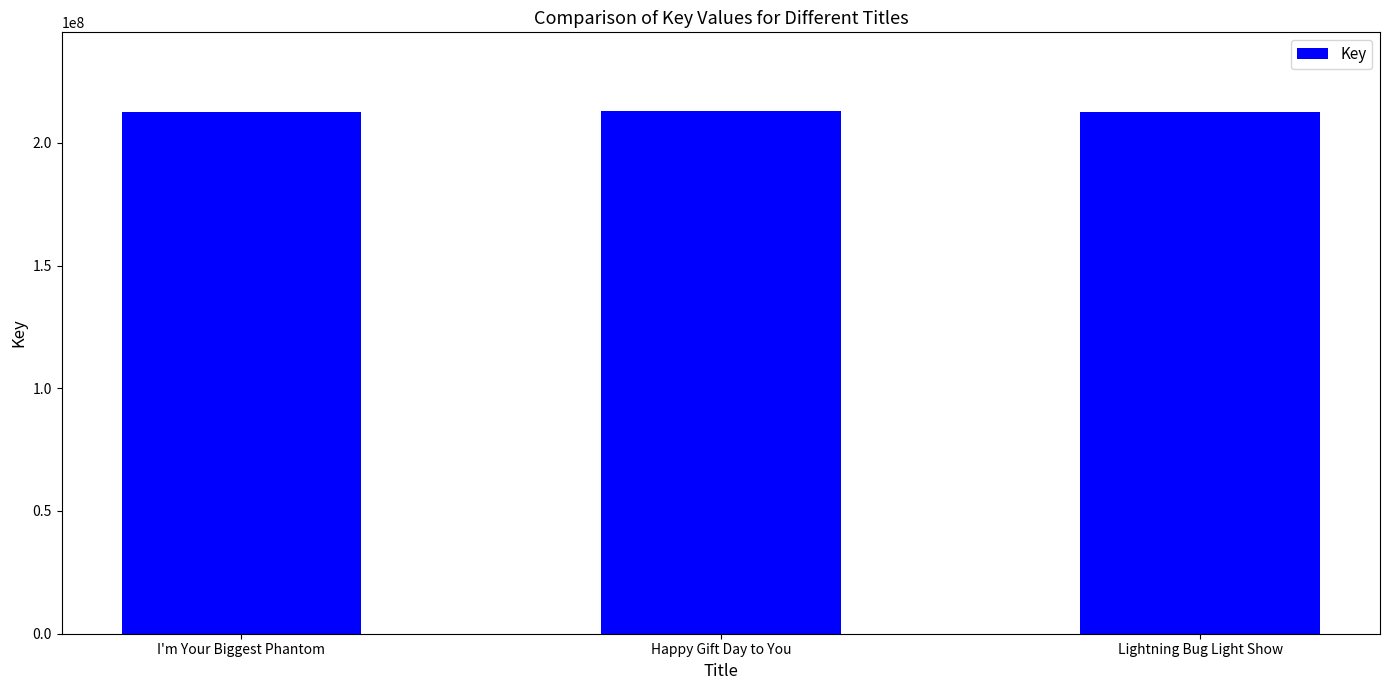

The chart shows a value of 212477448 at I'm Your Biggest Phantom. True or false?

True